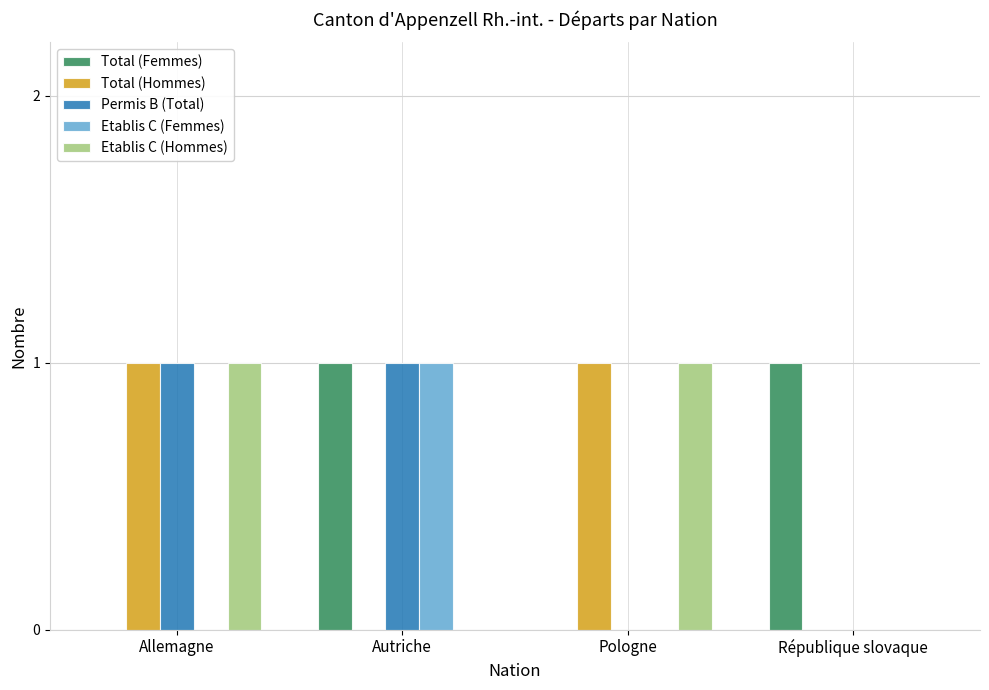

The value of Etablis C (Hommes) at République slovaque is -1. True or false?

False